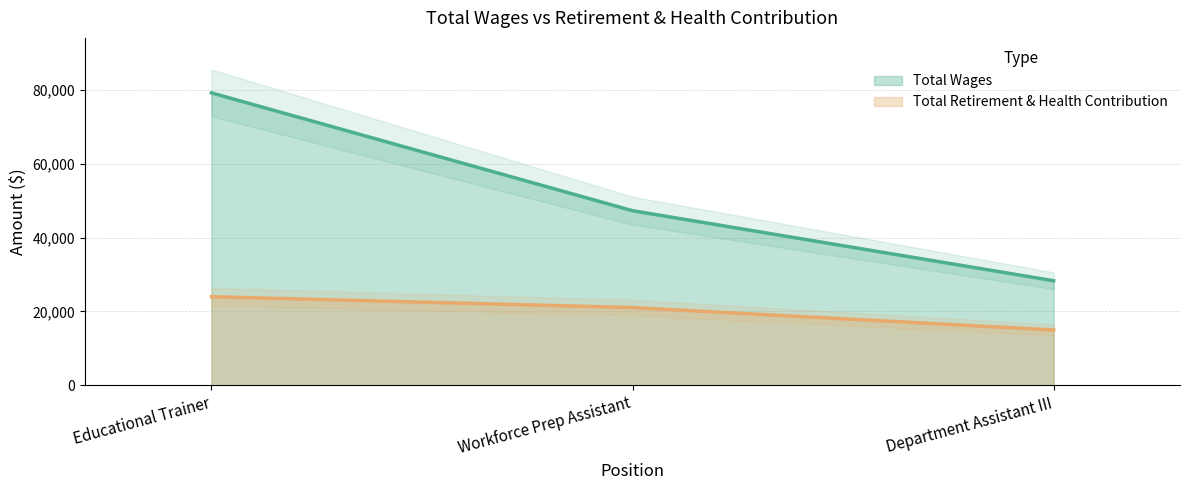

Between Educational Trainer and Department Assistant III, which is larger?

Educational Trainer